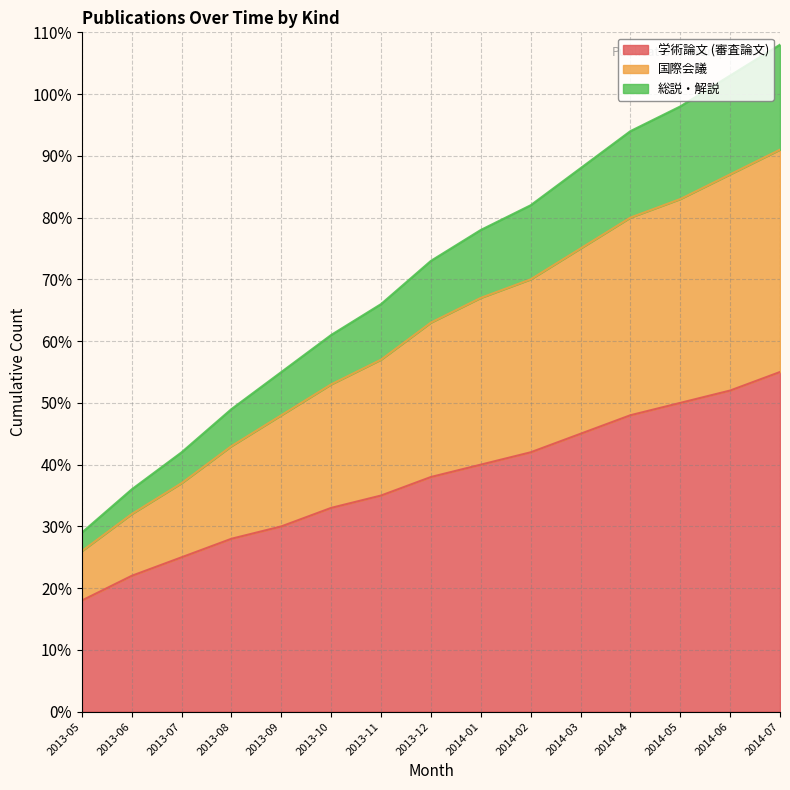

What is the difference between the highest and lowest values at 2014-03?

43